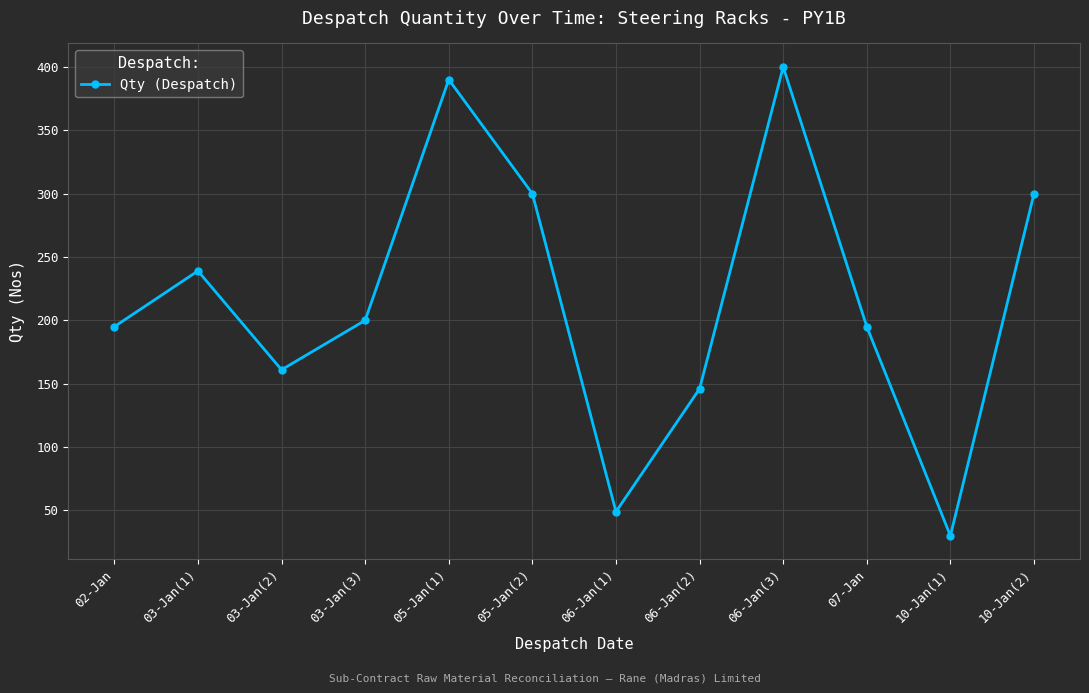

Reading left to right, list all the values displayed in this chart.

195	239	161	200	390	300	49	146	400	195	30	300